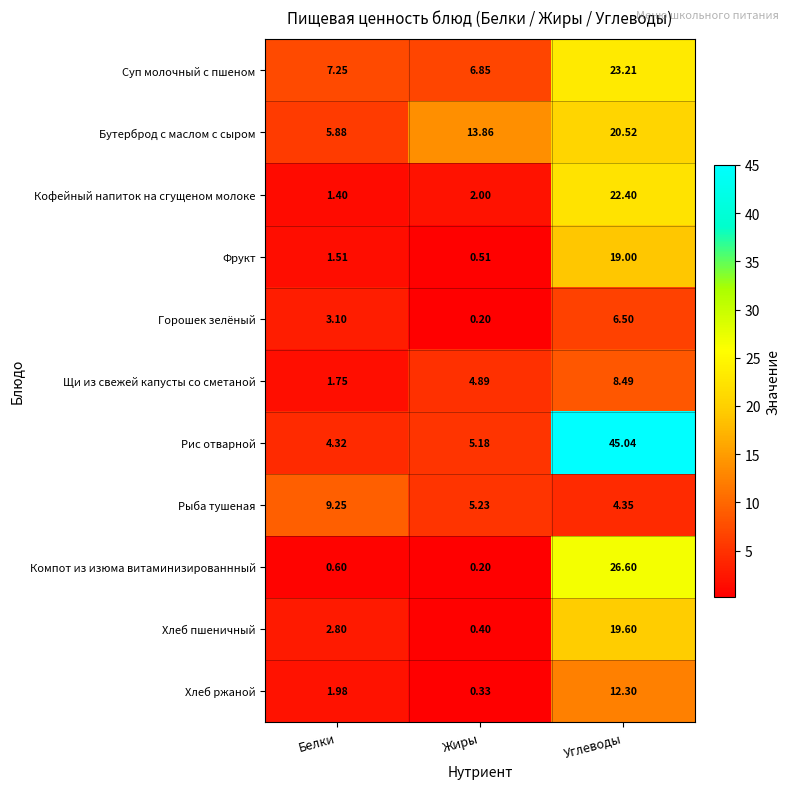

How many data points in Хлеб ржаной are above 1?

2